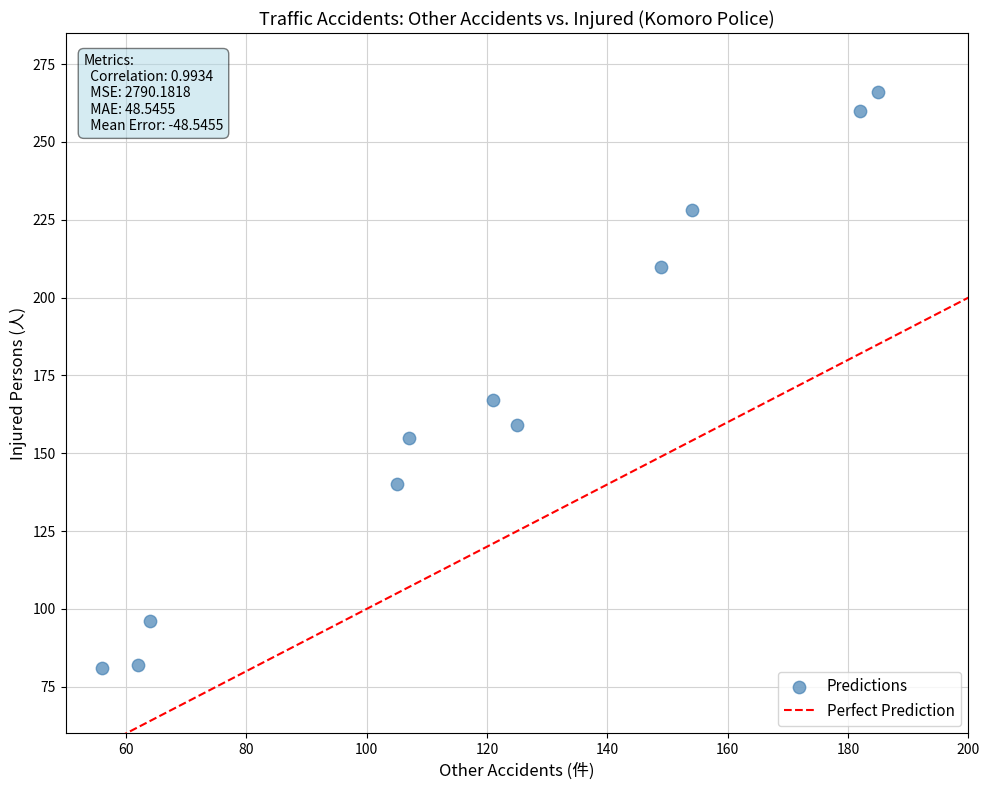

What is the average Y value?

168